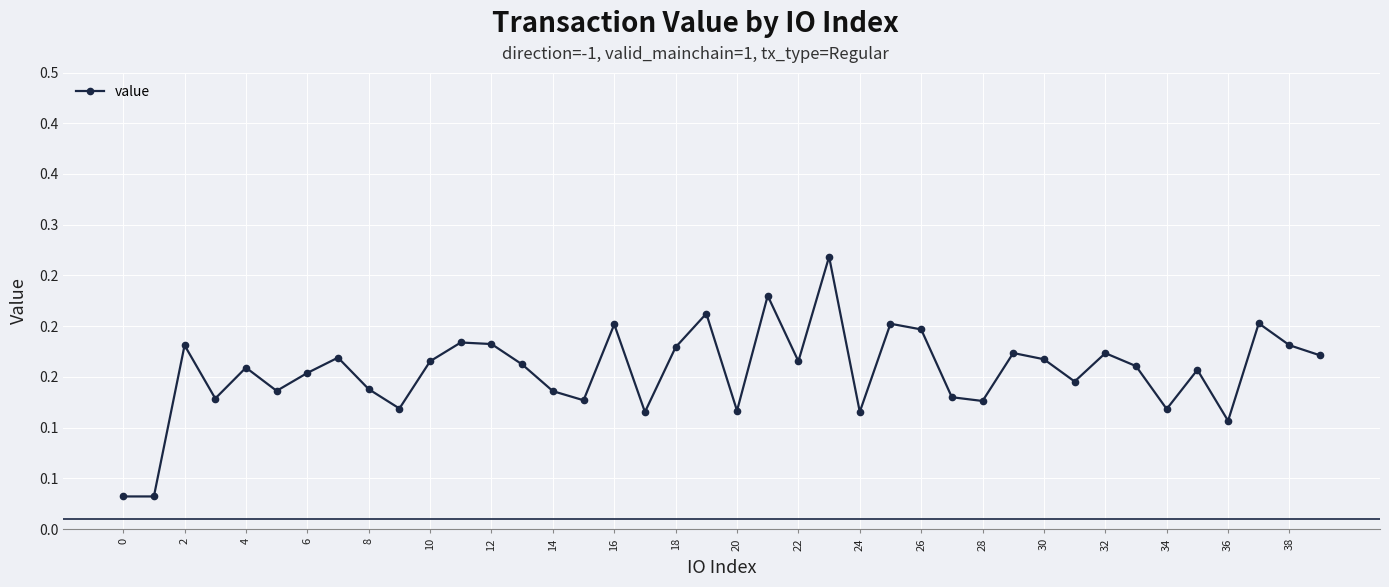

What is the difference between the maximum and minimum values?

0.2